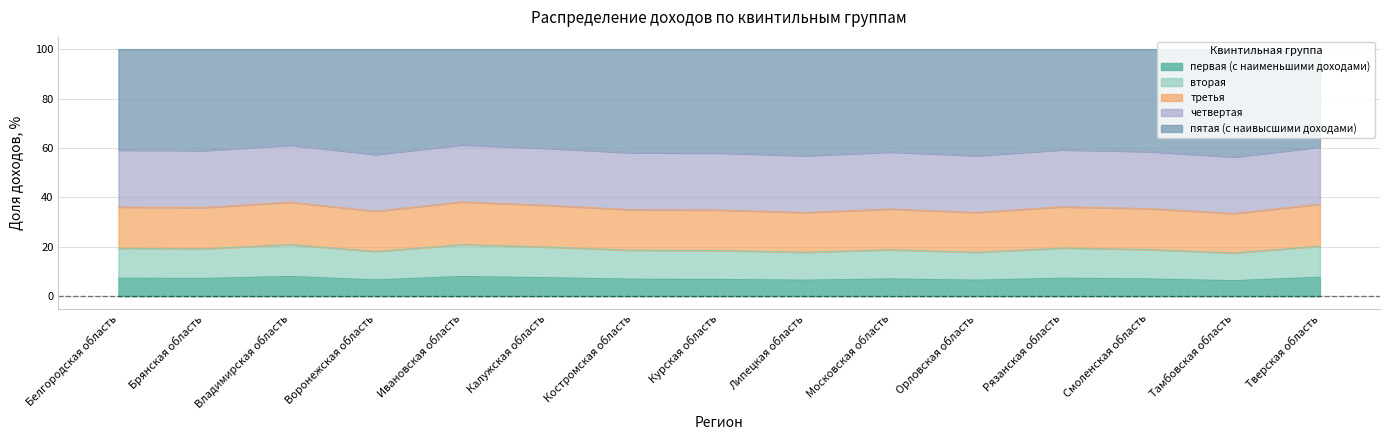

What value does the вторая series have at Курская область?

18.5